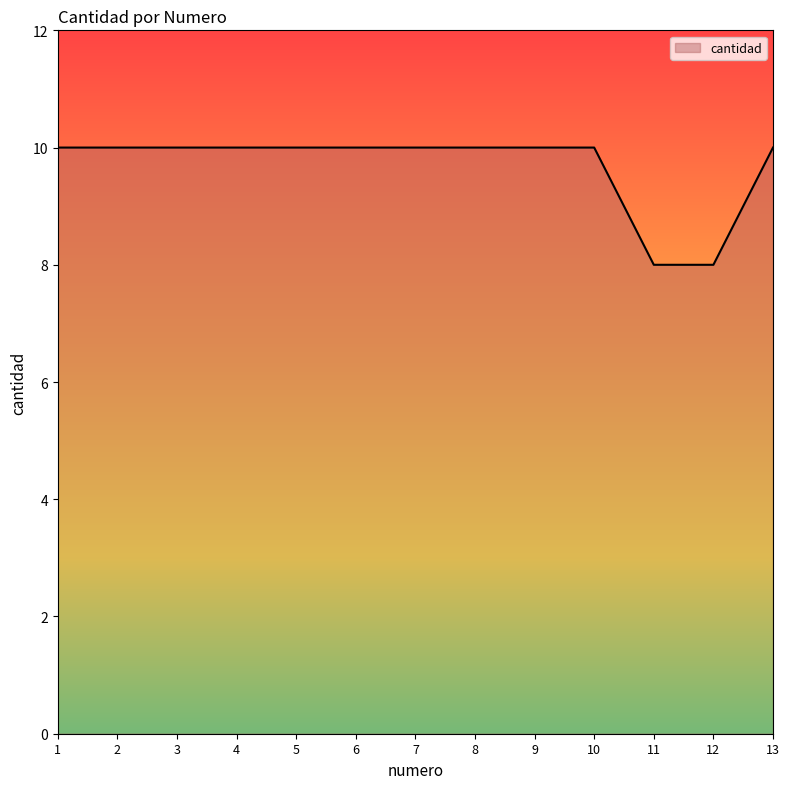

Approximately how many times larger is the value at 6 compared to 4?

1.0